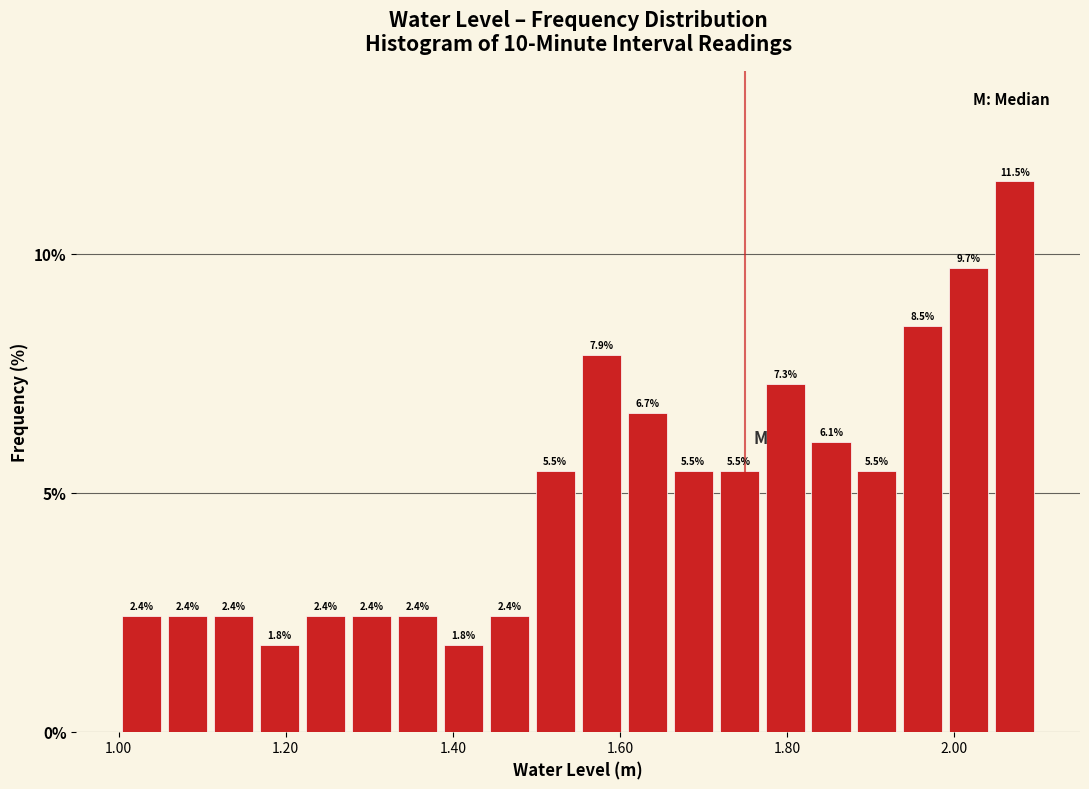

Read against the x-axis, roughly where is the centre of the tallest bar?

2.08